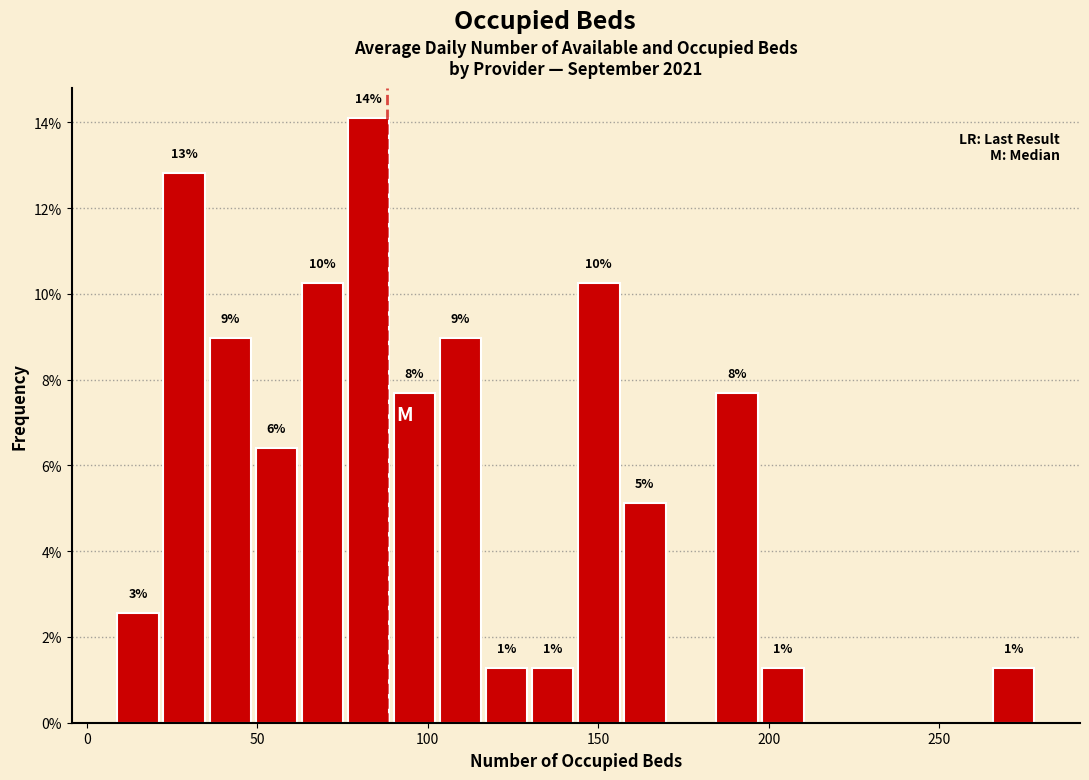

Around what value on the x-axis is the tallest bar? Give the approximate position of its centre, as read against the axis.

85